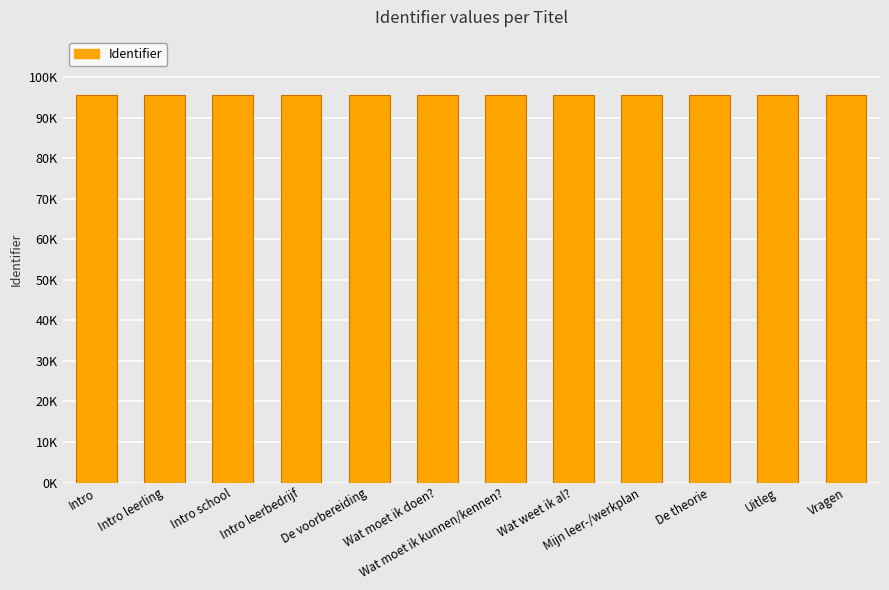

Does the chart contain any negative values?

No